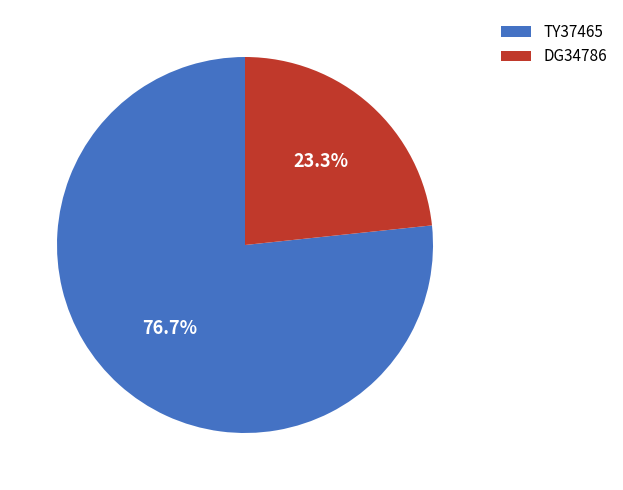

Does TY37465 account for over 50% of the chart?

Yes